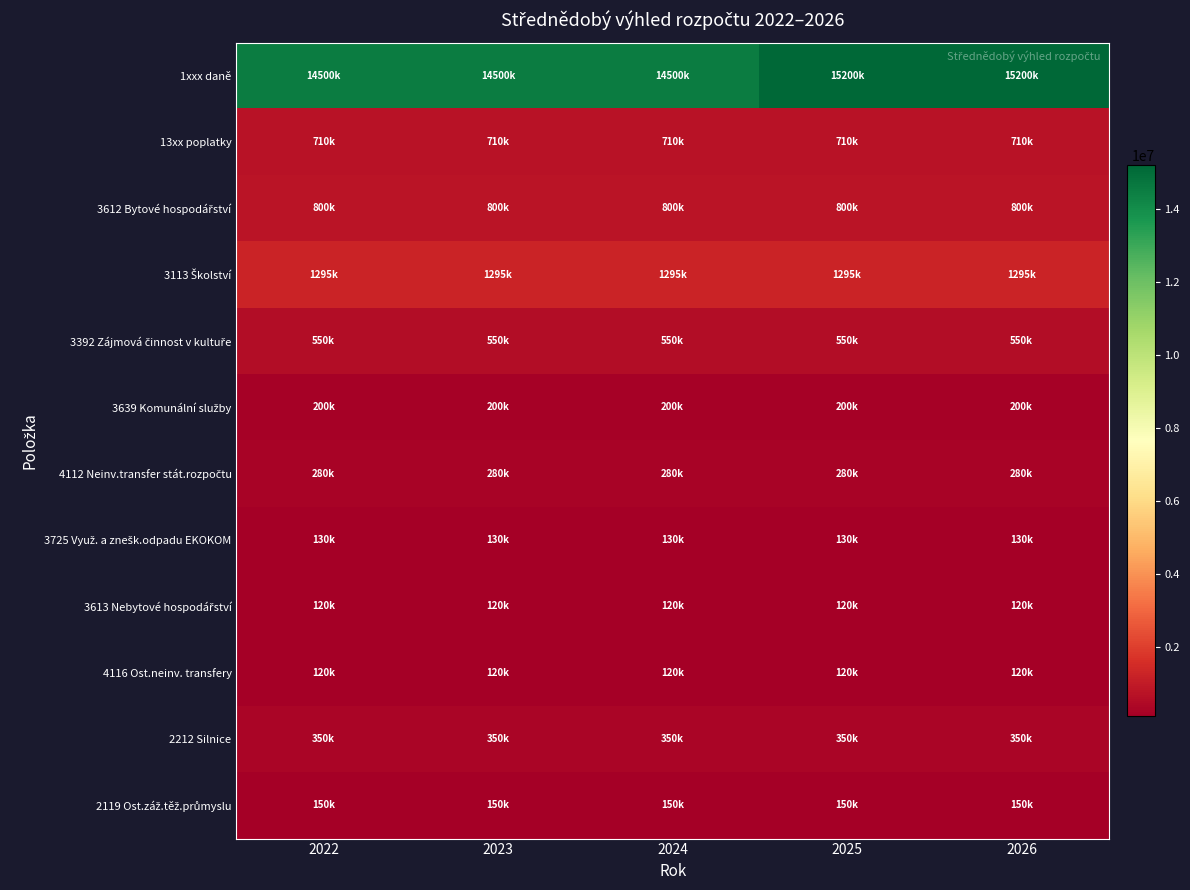

At which category is the sum across all series the highest?

2025